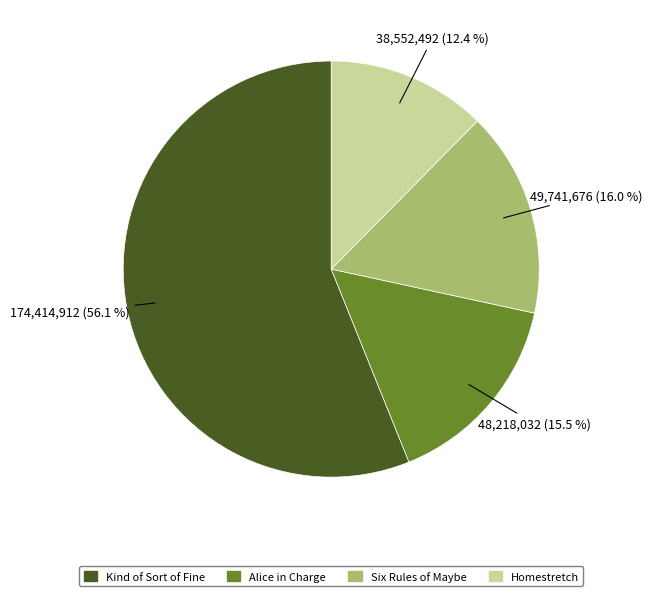

Does Kind of Sort of Fine represent more than half of the total?

Yes